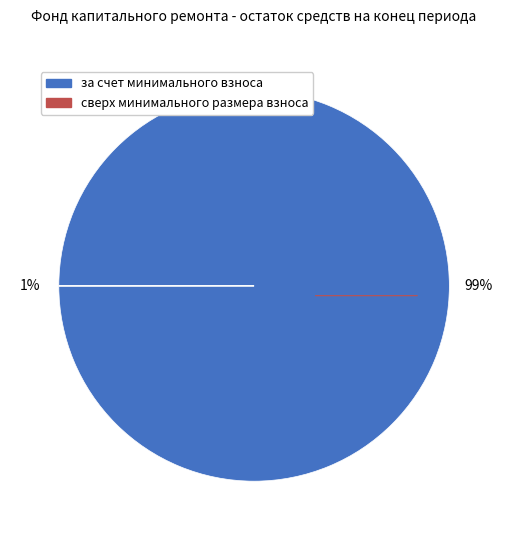

Which category has the smallest portion of the pie?

сверх минимального размера взноса